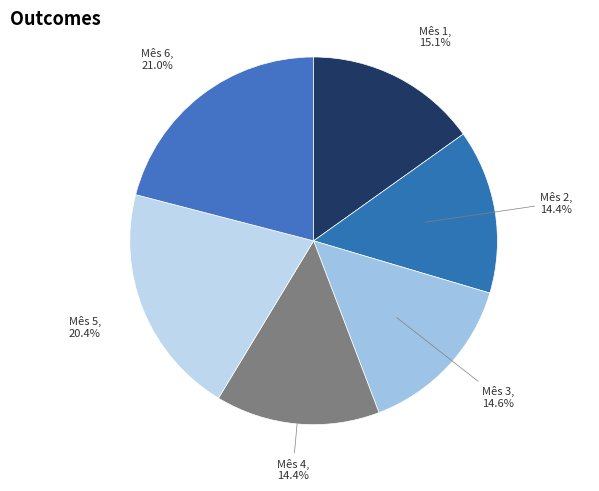

Which has a higher value, Mês 3 or Mês 6?

Mês 6